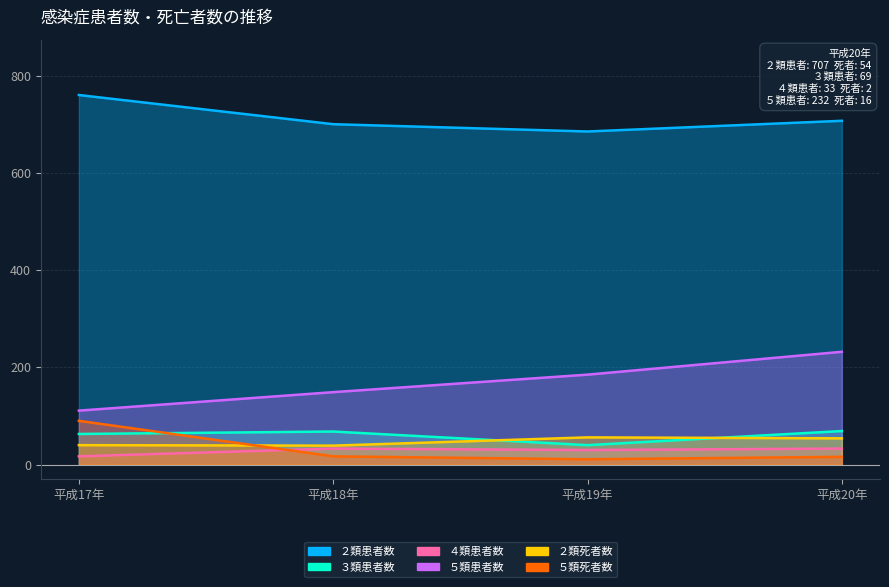

What position from the right is 平成19年?

2